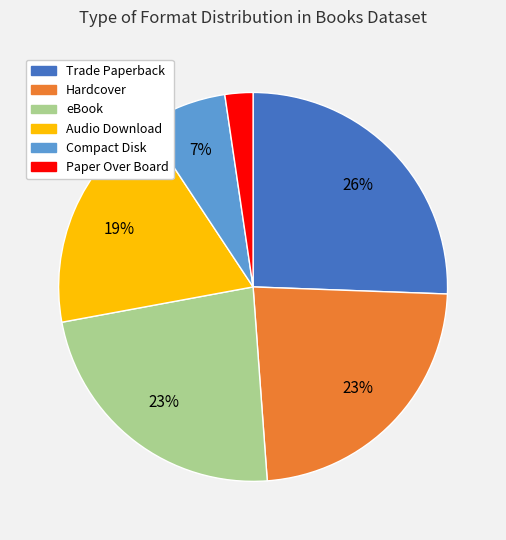

To the nearest percent, what is the combined percentage of Audio Download and eBook?

42%